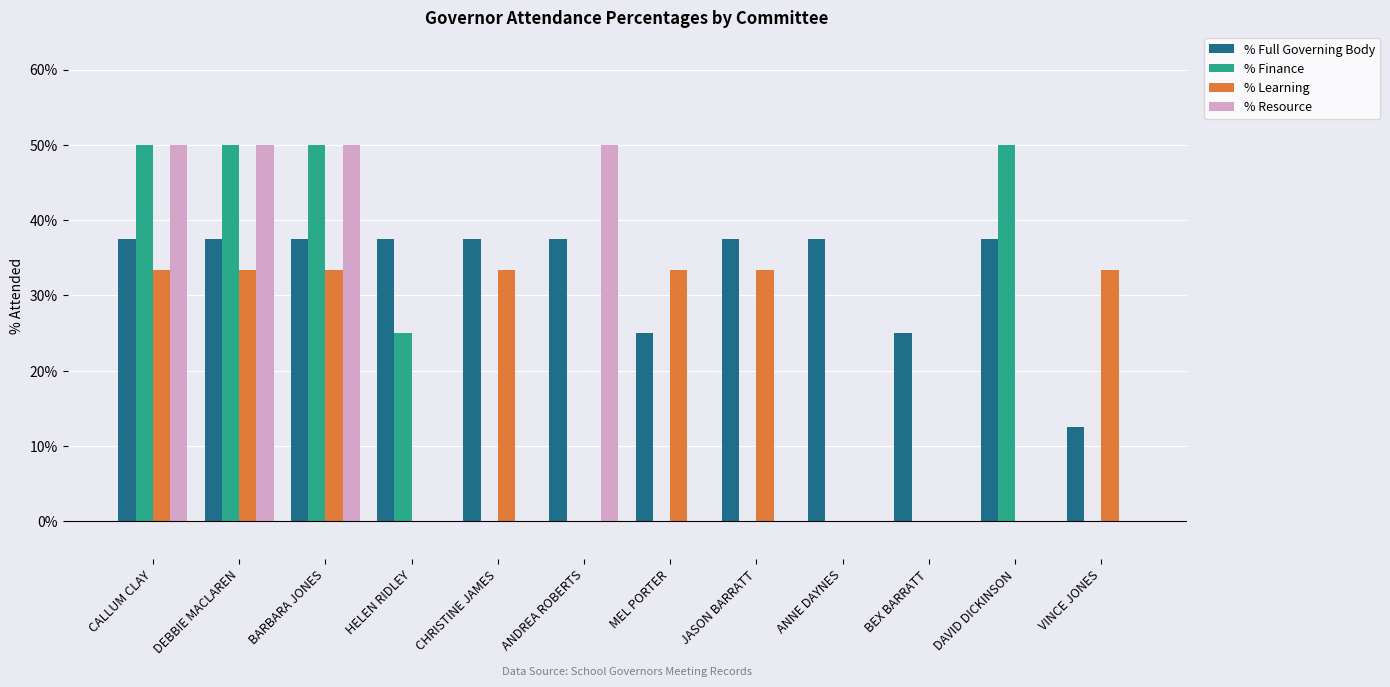

Is the value of % Full Governing Body at VINCE JONES greater than the value of % Resource at BARBARA JONES?

No